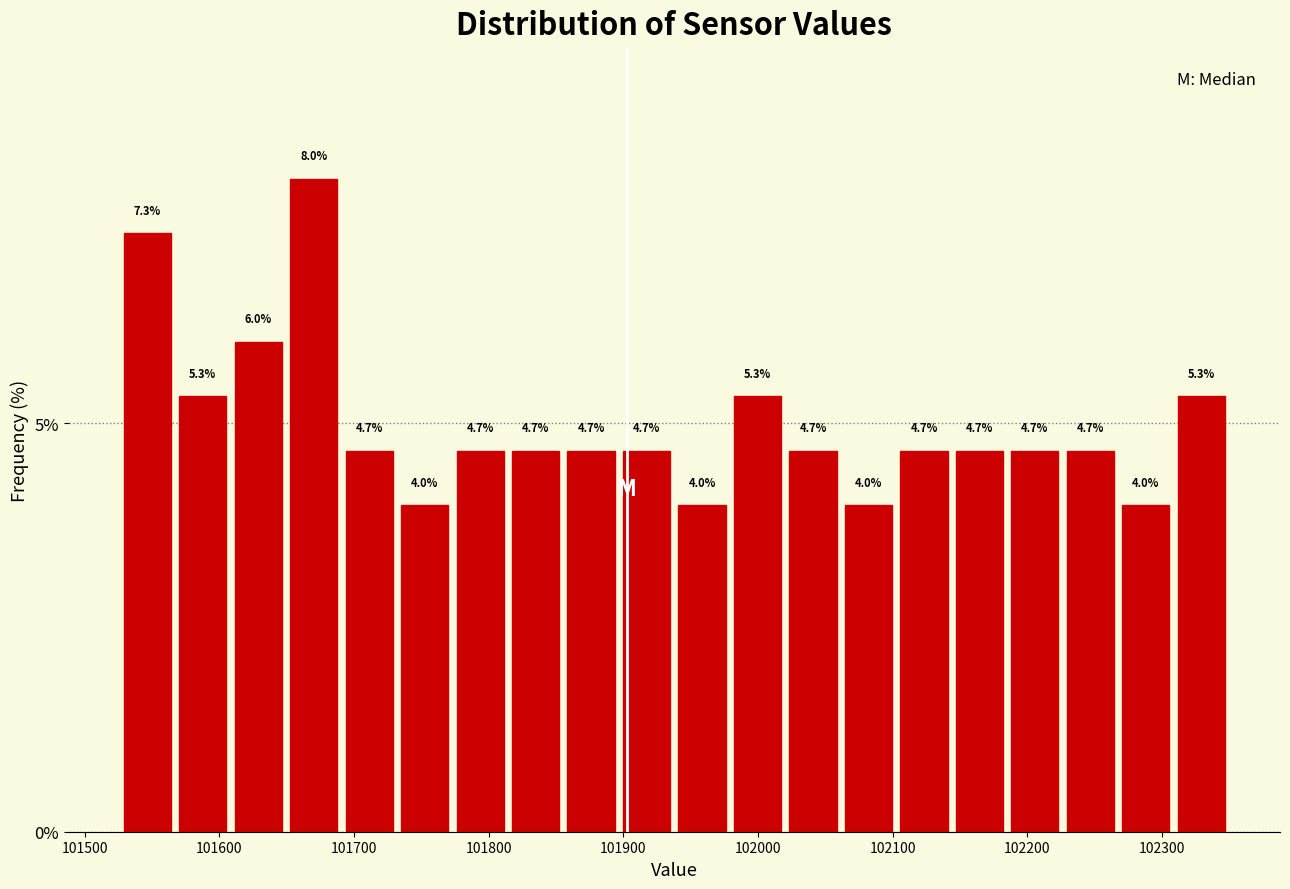

Reading left to right, list every bar in this chart as the range it spans on the x-axis followed by its height. The bar edges are not printed on the chart, so give them approximately, as read against the axis.

101530 to 101570: 7.3
101570 to 101610: 5.3
101610 to 101650: 6.0
101650 to 101690: 8.0
101690 to 101730: 4.7
101730 to 101770: 4.0
101770 to 101810: 4.7
101810 to 101860: 4.7
101860 to 101900: 4.7
101900 to 101940: 4.7
101940 to 101980: 4.0
101980 to 102020: 5.3
102020 to 102060: 4.7
102060 to 102100: 4.0
102100 to 102140: 4.7
102140 to 102190: 4.7
102190 to 102230: 4.7
102230 to 102270: 4.7
102270 to 102310: 4.0
102310 to 102350: 5.3